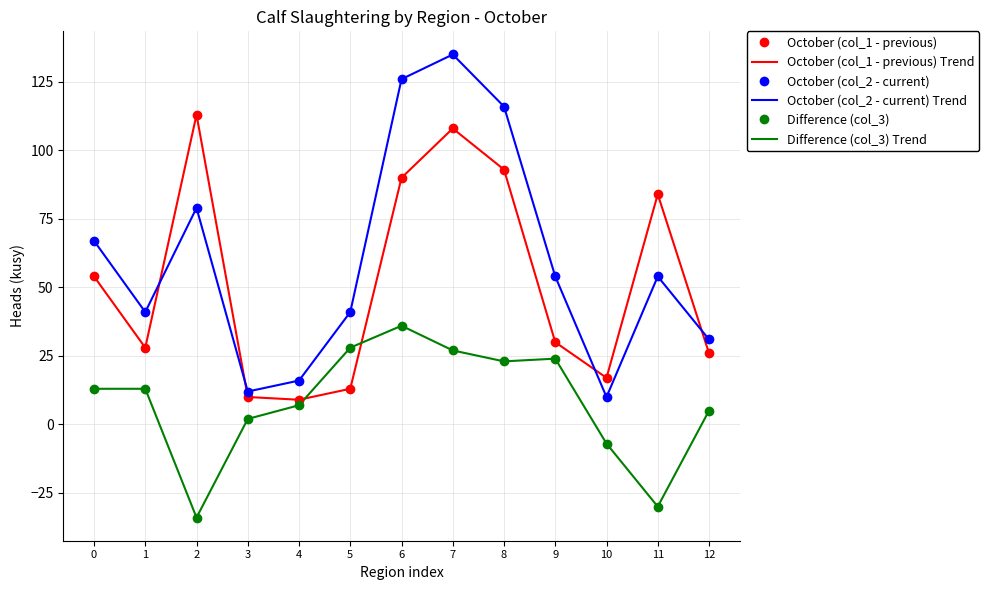

What is the sum of all Difference (col_3) values?

107